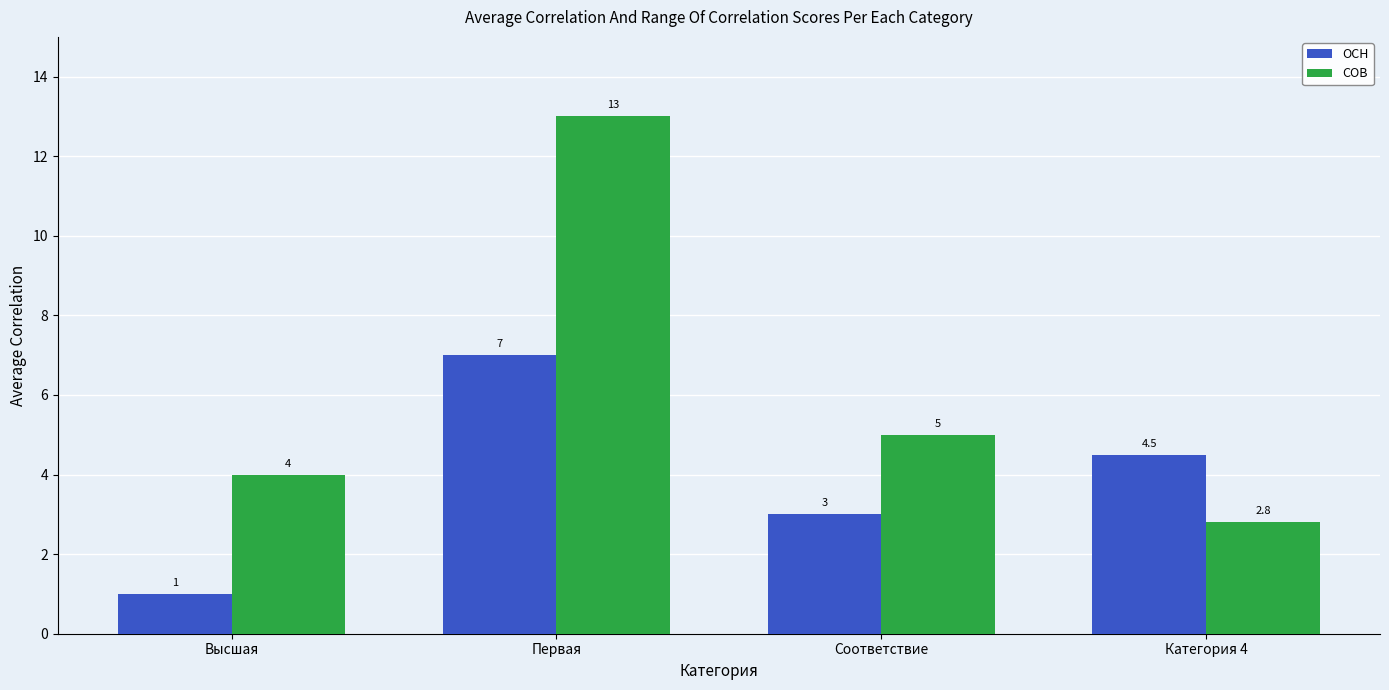

What is the spread (max minus min) of values at Соответствие?

2.0